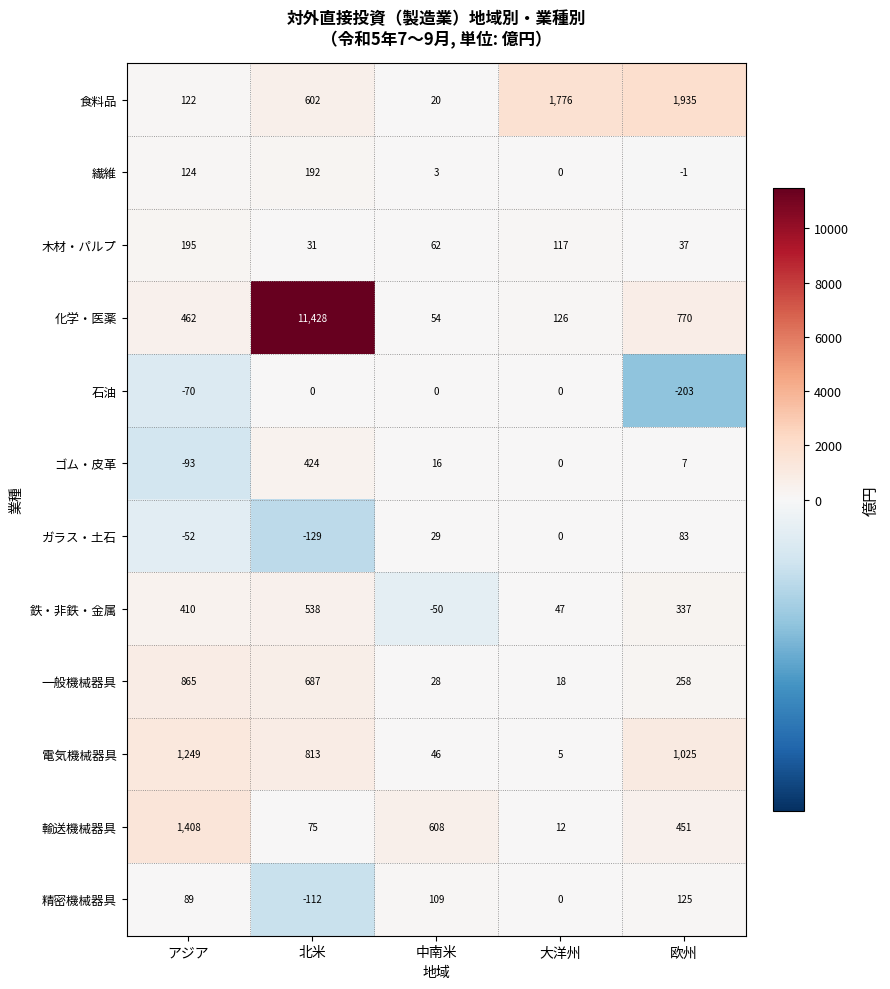

Is it true that 化学・医薬 equals 126 at 大洋州?

True